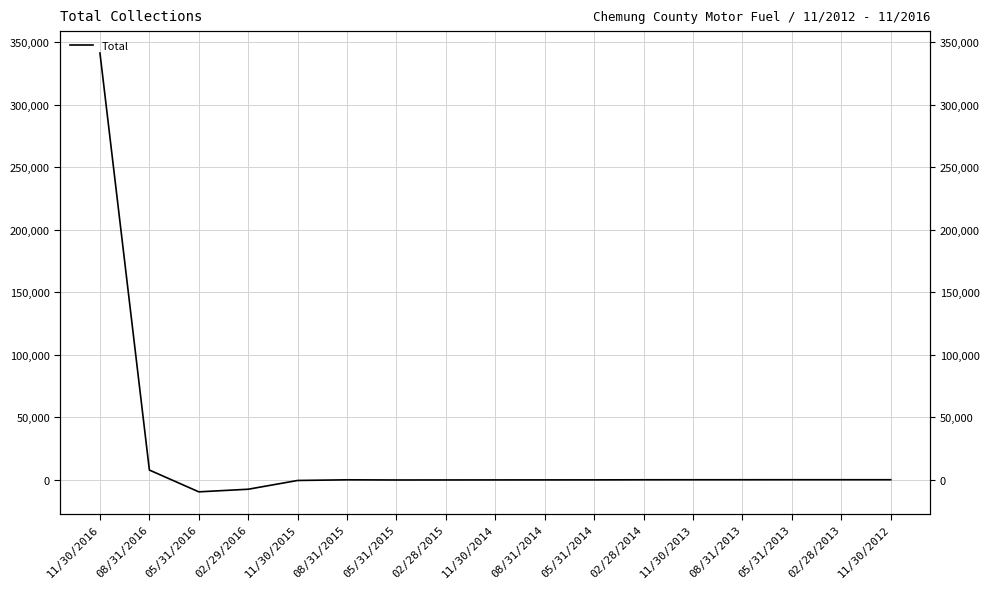

List the labels in order of value, largest first.

11/30/2016, 08/31/2016, 02/28/2013, 05/31/2013, 11/30/2012, 08/31/2013, 11/30/2013, 02/28/2014, 08/31/2015, 05/31/2014, 08/31/2014, 11/30/2014, 02/28/2015, 05/31/2015, 11/30/2015, 02/29/2016, 05/31/2016